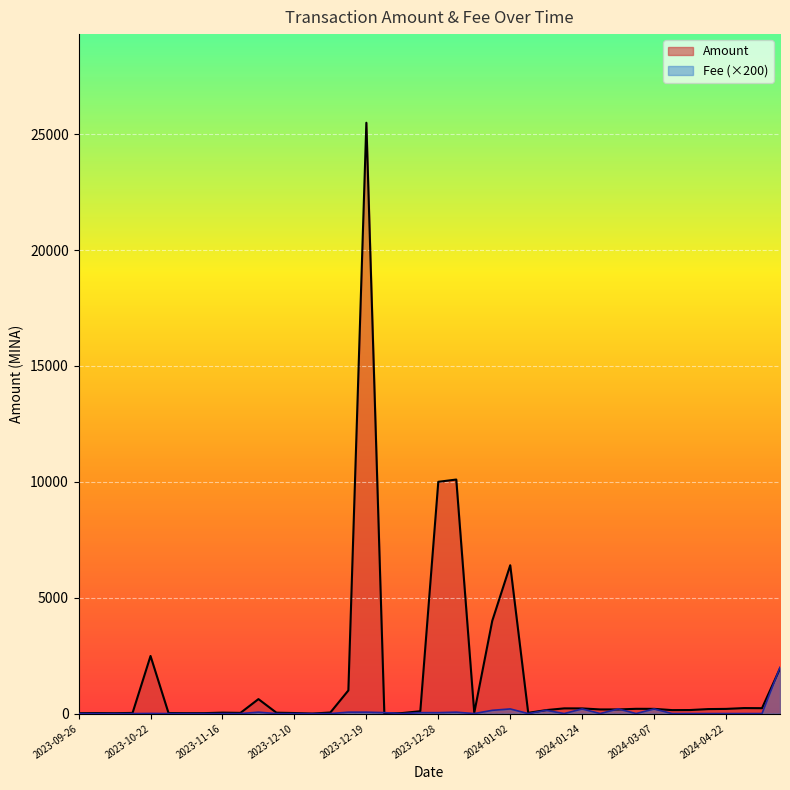

Which series has the largest total across all categories?

Amount